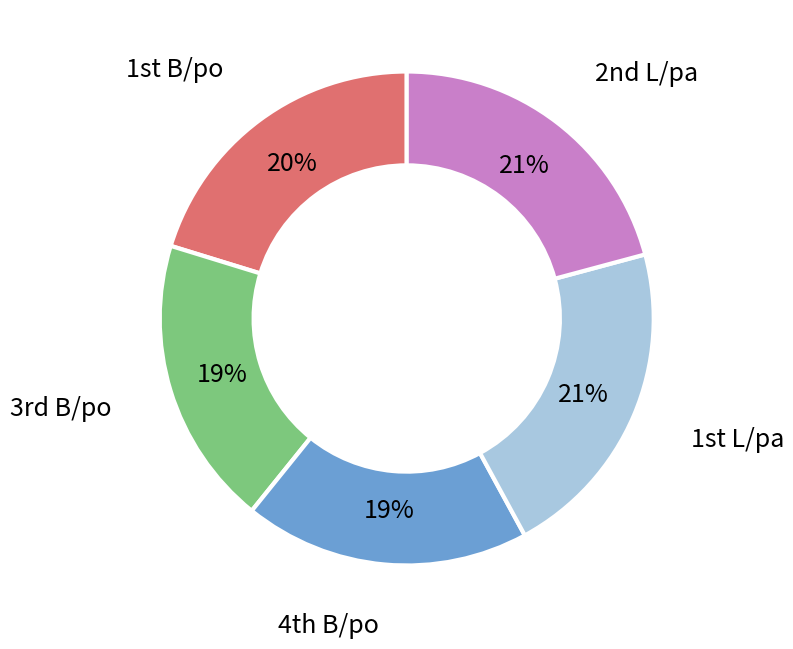

Is there a majority slice in this chart?

No